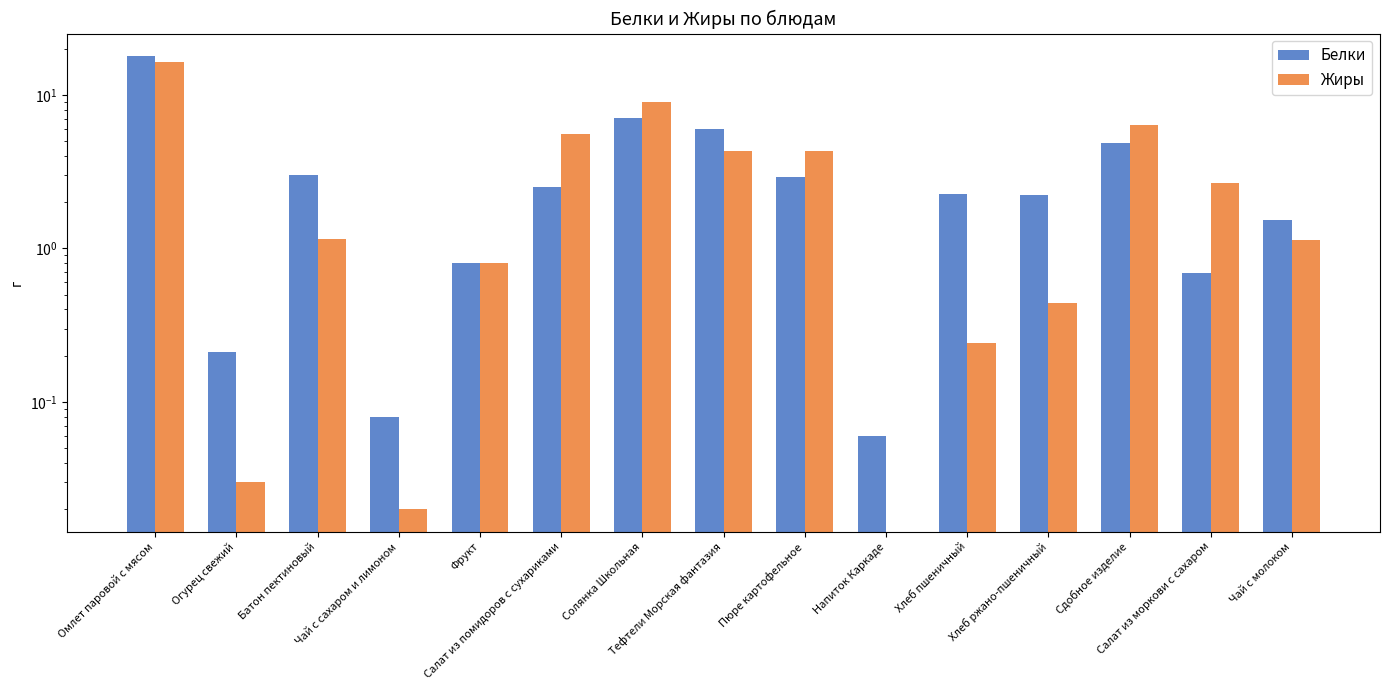

Reading right to left, extract all data points from this chart.

Белки: Чай с молоком=1.5	Салат из моркови с сахаром=0.7	Сдобное изделие=4.9	Хлеб ржано-пшеничный=2.2	Хлеб пшеничный=2.3	Напиток Каркаде=0.1	Пюре картофельное=2.9	Тефтели Морская фантазия=6.0	Солянка Школьная=7.0	Салат из помидоров с сухариками=2.5	Фрукт=0.8	Чай с сахаром и лимоном=0.1	Батон пектиновый=3.0	Огурец свежий=0.2	Омлет паровой с мясом=17.9
Жиры: Чай с молоком=1.1	Салат из моркови с сахаром=2.7	Сдобное изделие=6.4	Хлеб ржано-пшеничный=0.4	Хлеб пшеничный=0.2	Напиток Каркаде=0.0	Пюре картофельное=4.3	Тефтели Морская фантазия=4.3	Солянка Школьная=9.0	Салат из помидоров с сухариками=5.6	Фрукт=0.8	Чай с сахаром и лимоном=0.0	Батон пектиновый=1.2	Огурец свежий=0.0	Омлет паровой с мясом=16.4